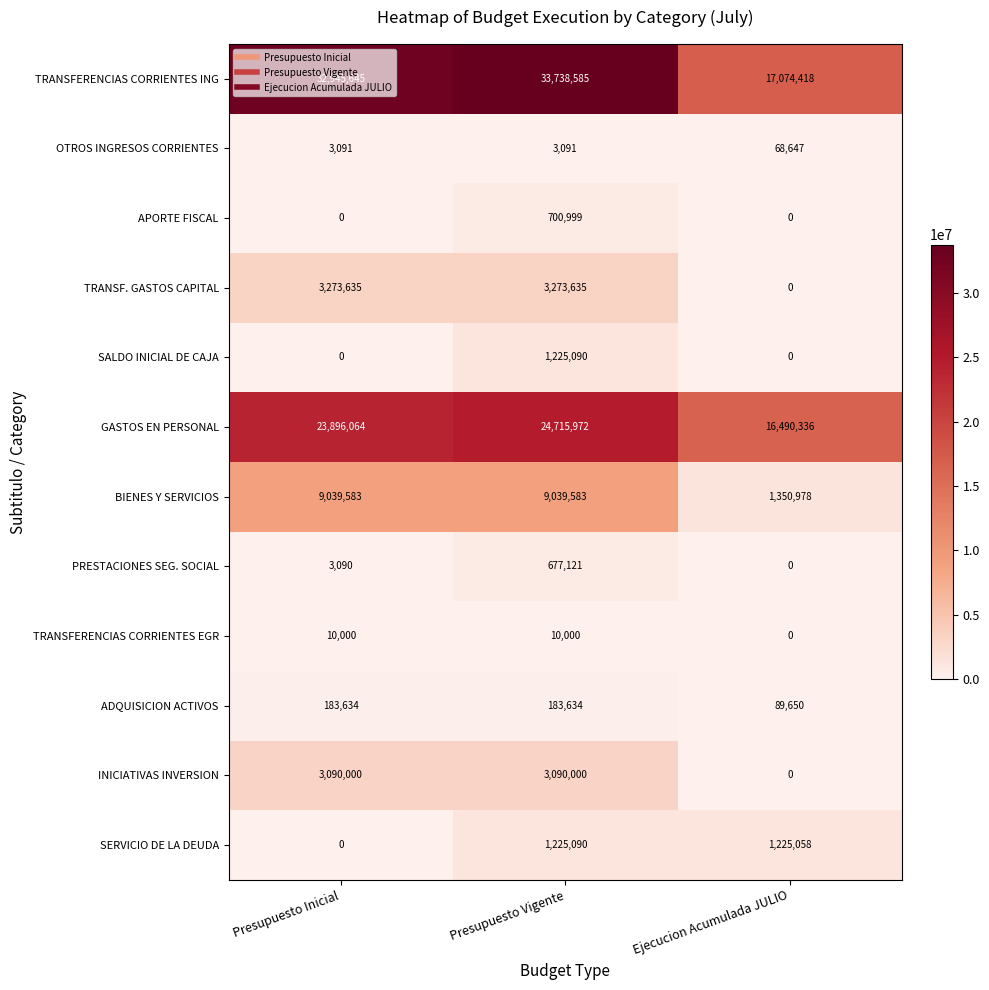

What is the average value of the SALDO INICIAL DE CAJA series?

408363